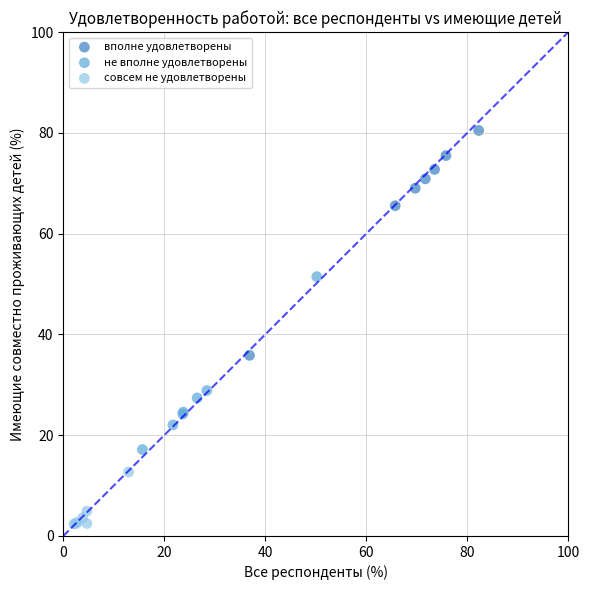

Which series contains the lowest Y value?

совсем не удовлетворены